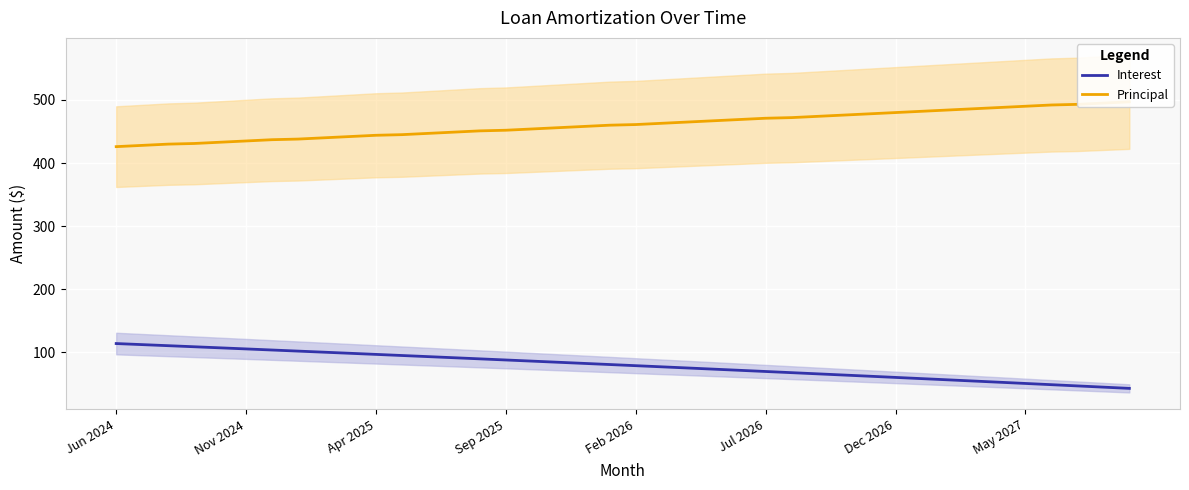

Reading left to right, transcribe all the data shown in this chart.

Interest: 114.0	112.4	110.7	109.0	107.3	105.5	103.8	102.1	100.4	98.6	96.9	95.1	93.3	91.6	89.8	88.0	86.2	84.4	82.6	80.8	79.0	77.2	75.3	73.5	71.7	69.8	67.9	66.1	64.2	62.3	60.4	58.5	56.6	54.7	52.8	50.8	48.9	46.9	45.0	43.0
Principal: 426.0	428.0	430.0	431.0	433.0	435.0	437.0	438.0	440.0	442.0	444.0	445.0	447.0	449.0	451.0	452.0	454.0	456.0	458.0	460.0	461.0	463.0	465.0	467.0	469.0	471.0	472.0	474.0	476.0	478.0	480.0	482.0	484.0	486.0	488.0	490.0	492.0	493.0	495.0	497.0